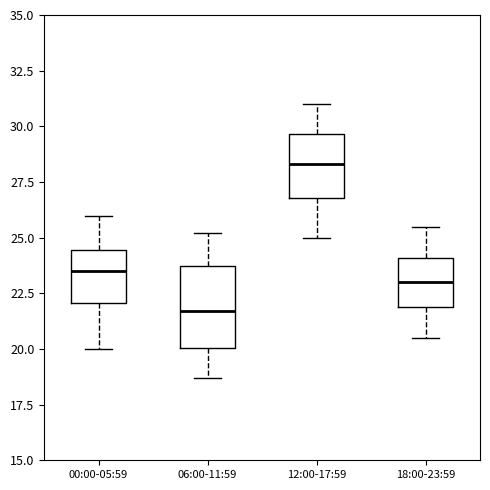

Reading left to right, transcribe this box plot: for each box, give where its median line is, the range the box spans, and where its two whiskers end, as read against the y-axis. The values are not printed on the chart, so give them approximately, as read against the axis.

00:00-05:59: median 23.5, box 22.0 to 24.5, whiskers 20.0 to 26.0
06:00-11:59: median 21.5, box 20.0 to 23.5, whiskers 18.5 to 25.0
12:00-17:59: median 28.5, box 27.0 to 29.5, whiskers 25.0 to 31.0
18:00-23:59: median 23.0, box 22.0 to 24.0, whiskers 20.5 to 25.5